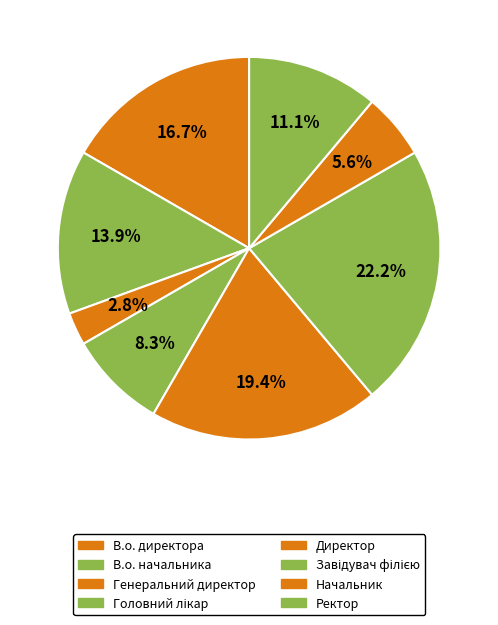

What percentage is NOT represented by В.о. директора?

83.3%